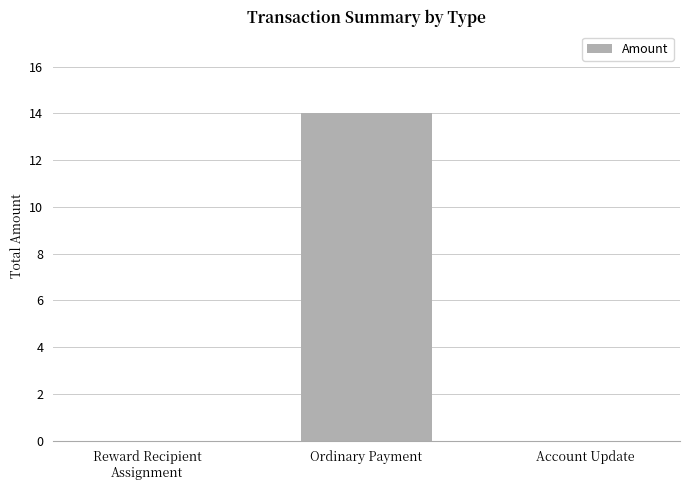

Between Ordinary Payment and Account Update, which is larger?

Ordinary Payment